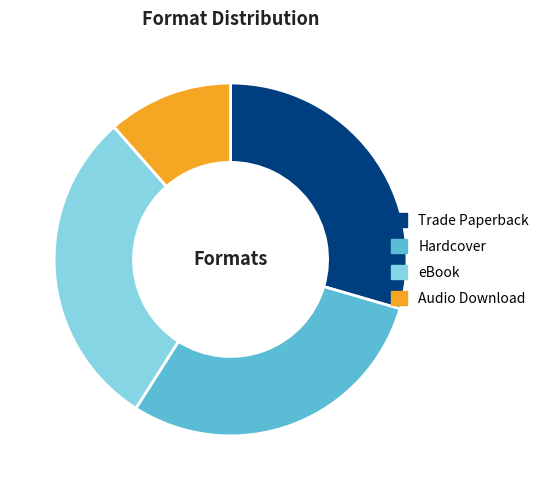

Approximately how many times larger is the value at Hardcover compared to eBook?

1.0